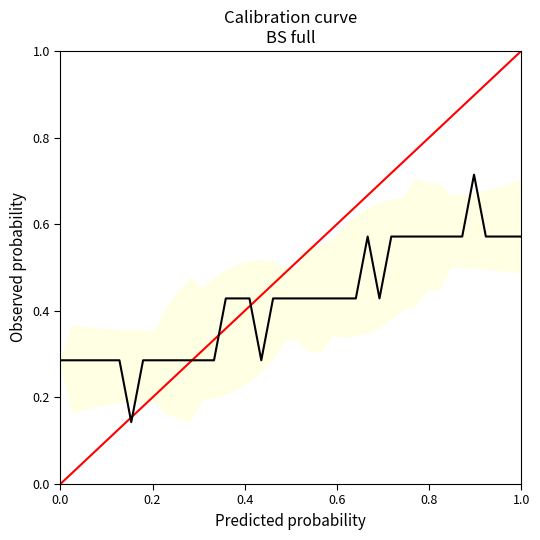

What is the maximum value shown in the chart?

0.7